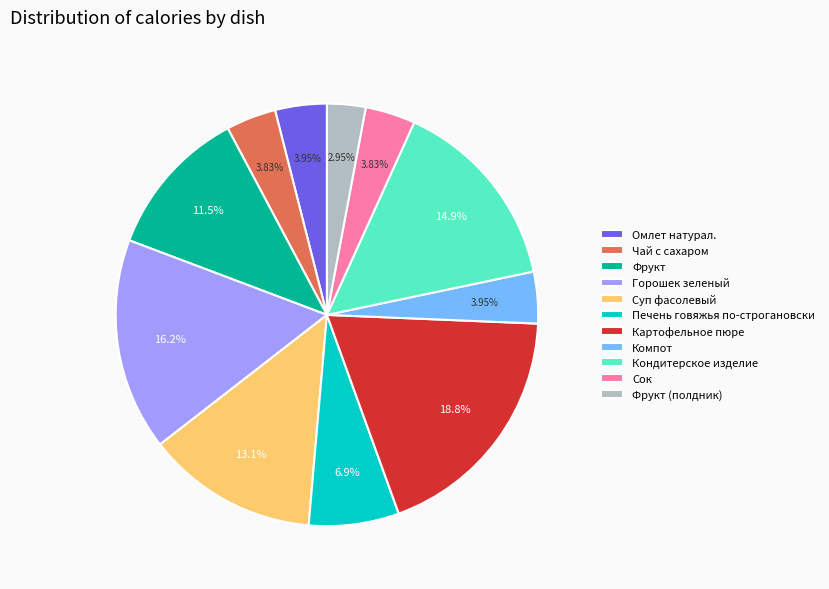

What is the total percentage of Печень говяжья по-строгановски and Сок?

10.7%